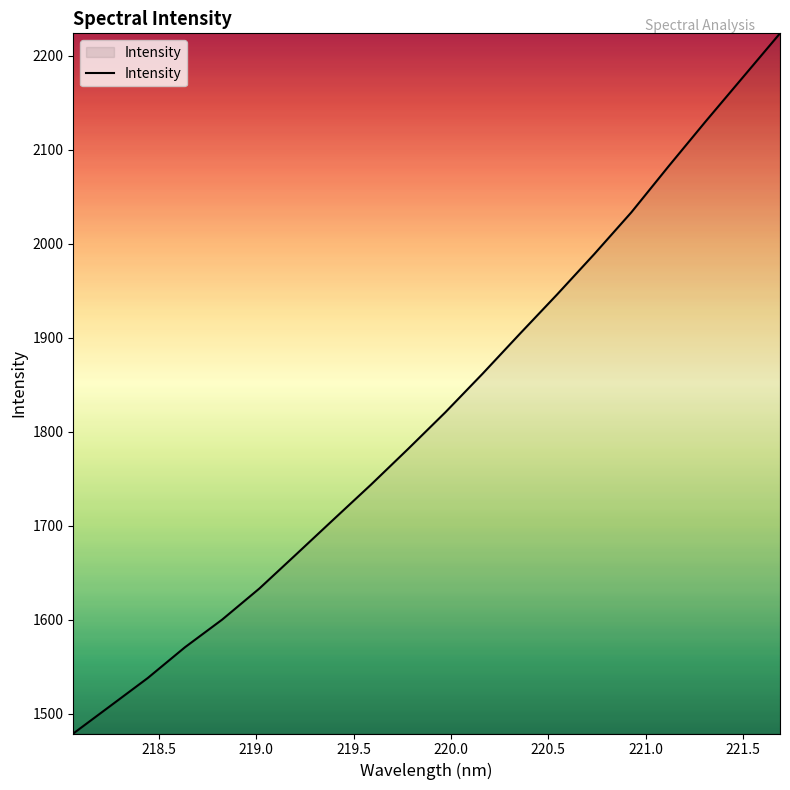

What is the difference between the maximum and minimum values?

744.7